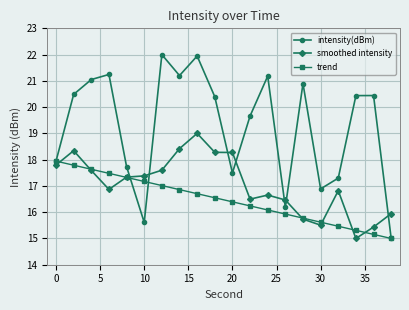

What is the maximum value shown in the chart?

22.0